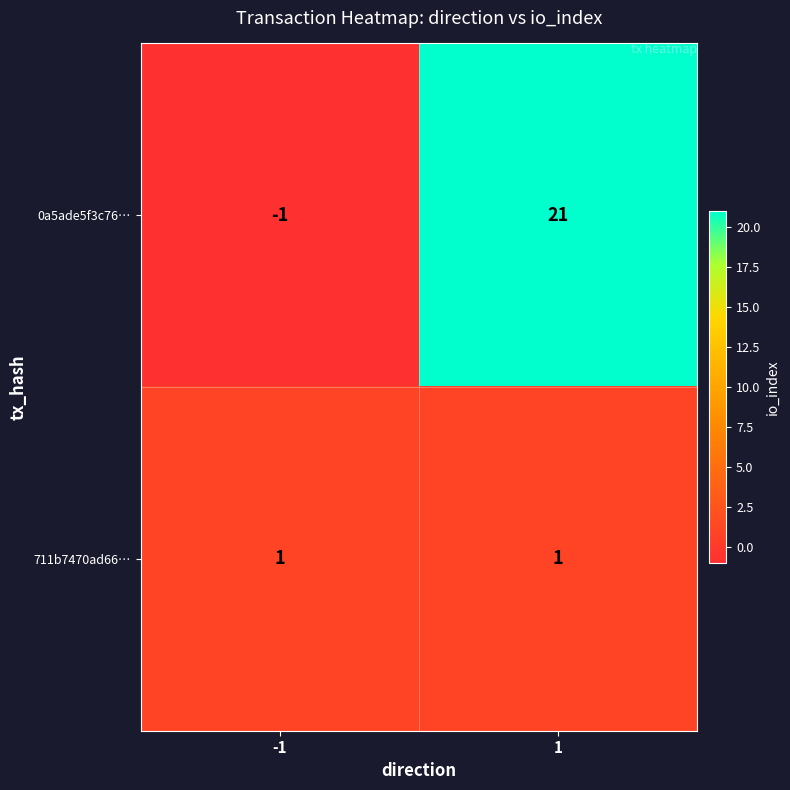

What is the greatest value displayed?

21